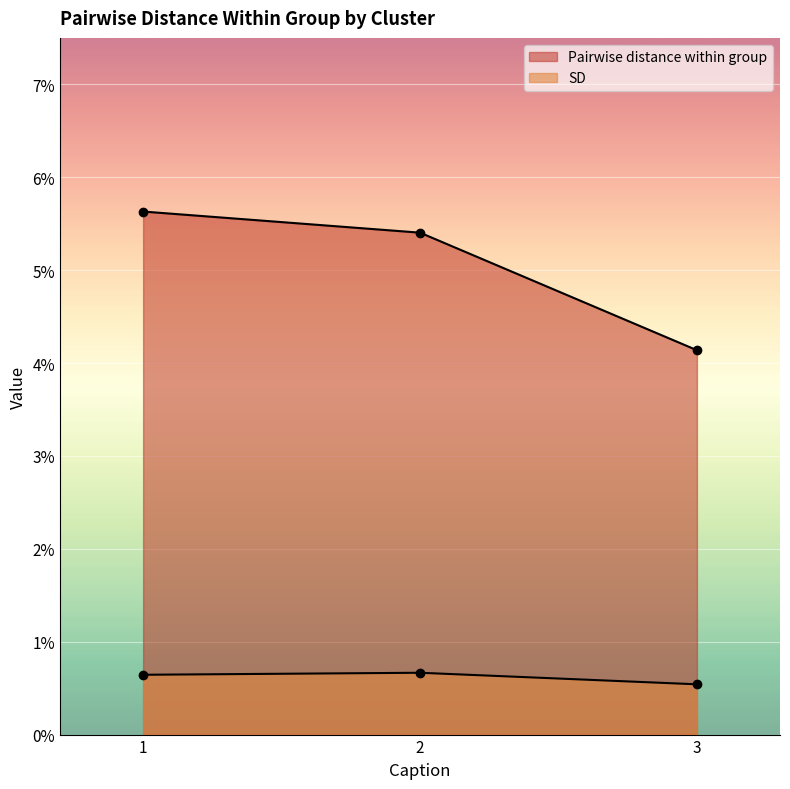

Which category has the highest value in the Pairwise distance within group series?

1